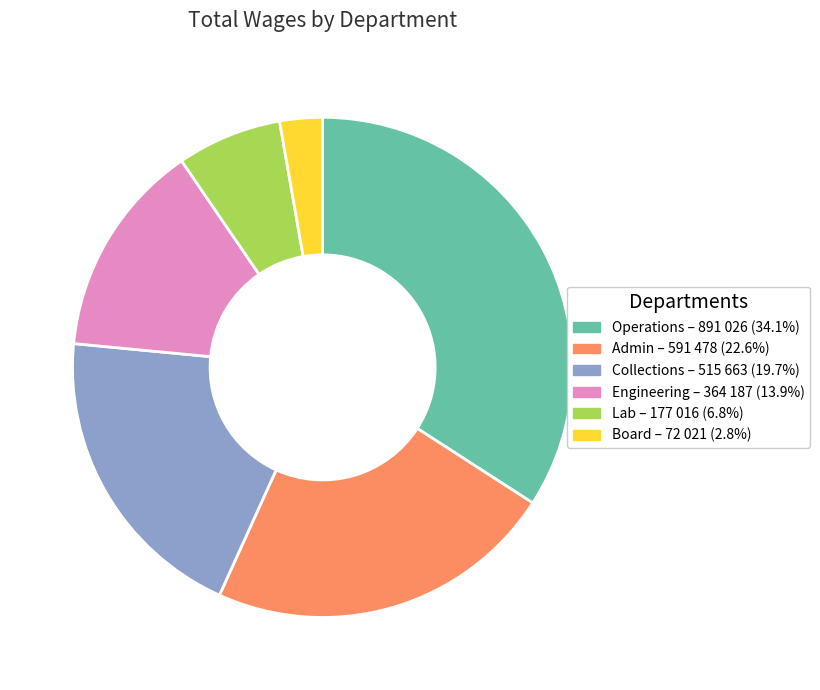

How many slices are in this pie chart?

6